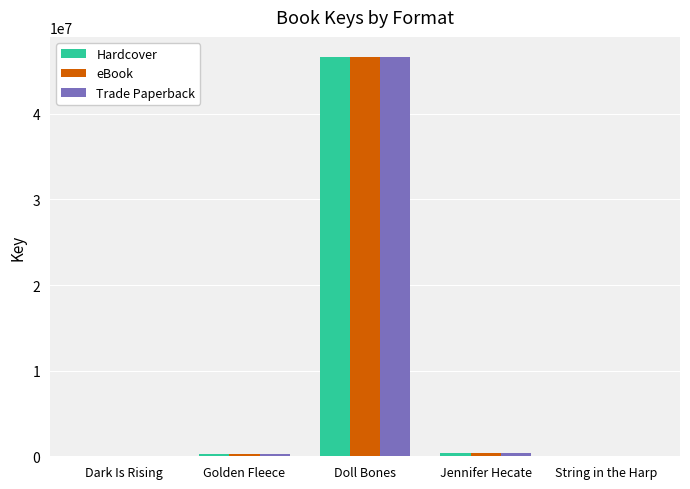

Which label corresponds to the largest value in the chart?

Doll Bones